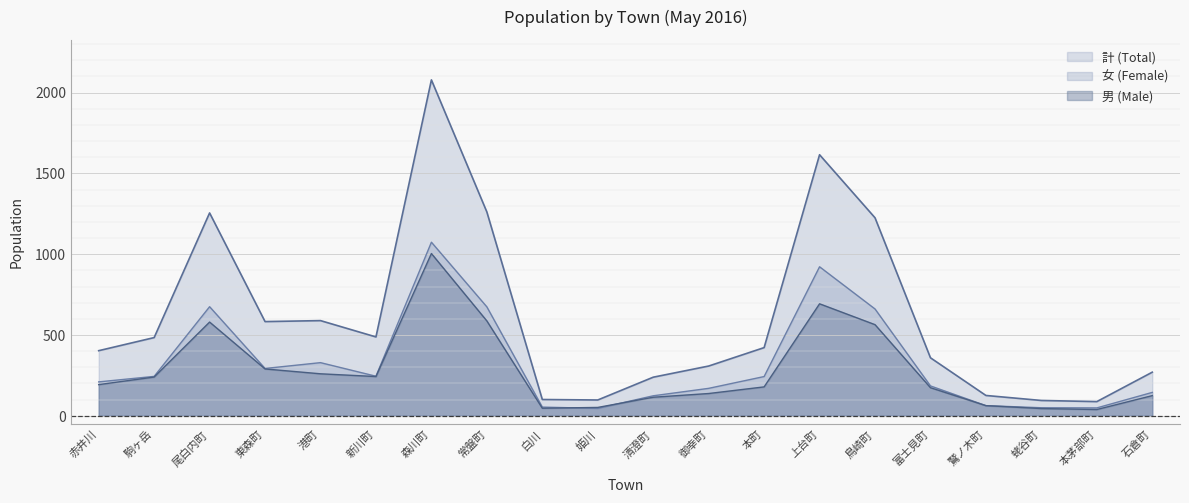

How many interior local valleys does the 計 (Total) series have?

4